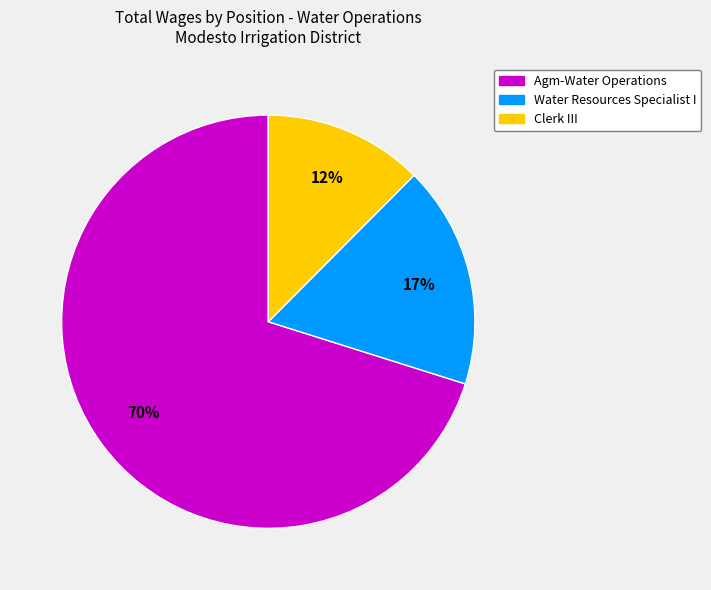

Which category accounts for the majority?

Agm-Water Operations